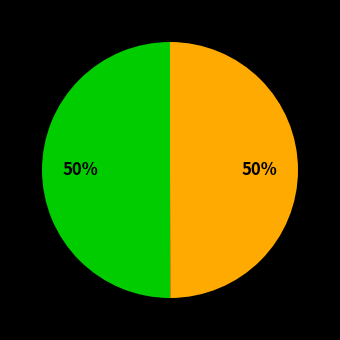

To the nearest percent, what is the average slice percentage?

50%